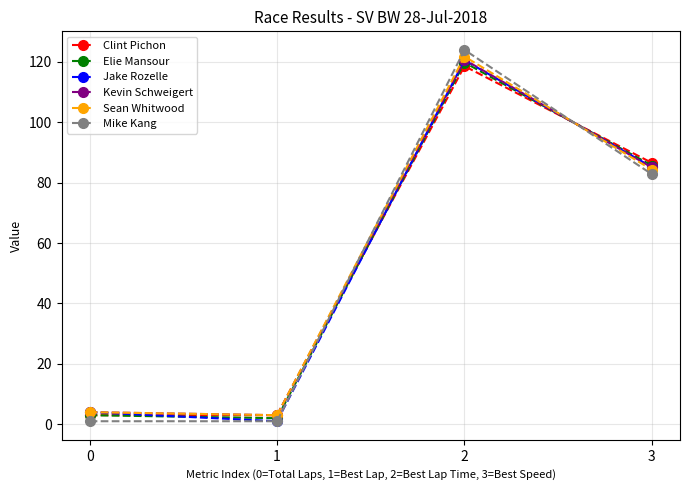

True or false: Clint Pichon has a value of 122.7 at 3.

False